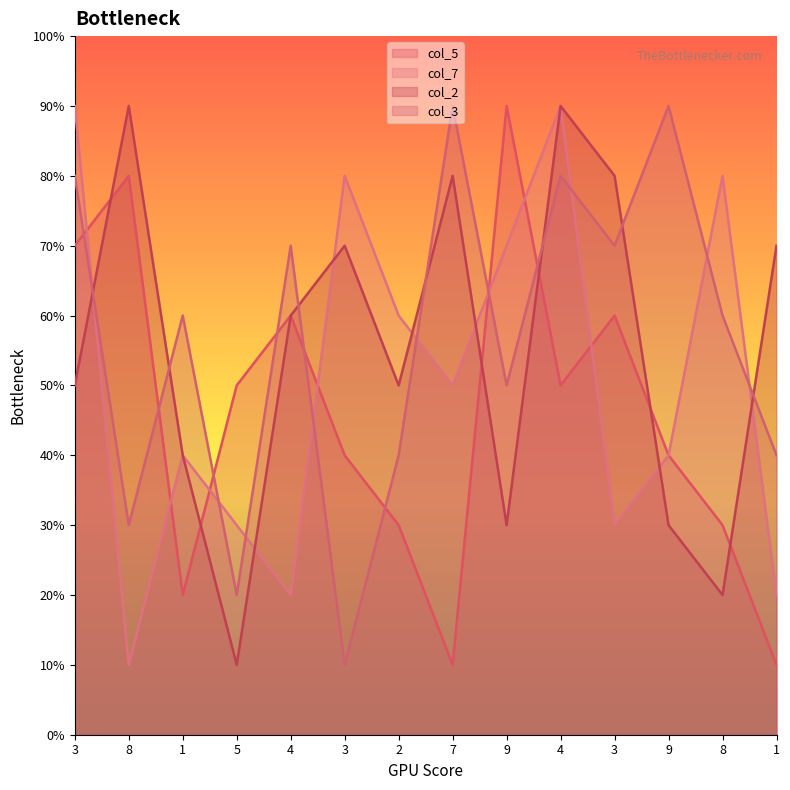

Which series changed the most between 3 and 4?

col_3